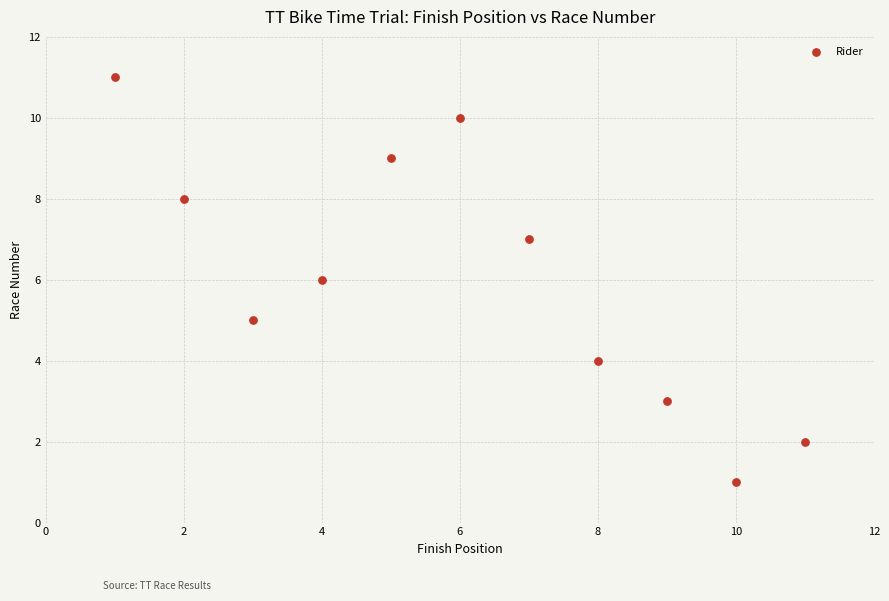

What is the range of X values (max minus min)?

10